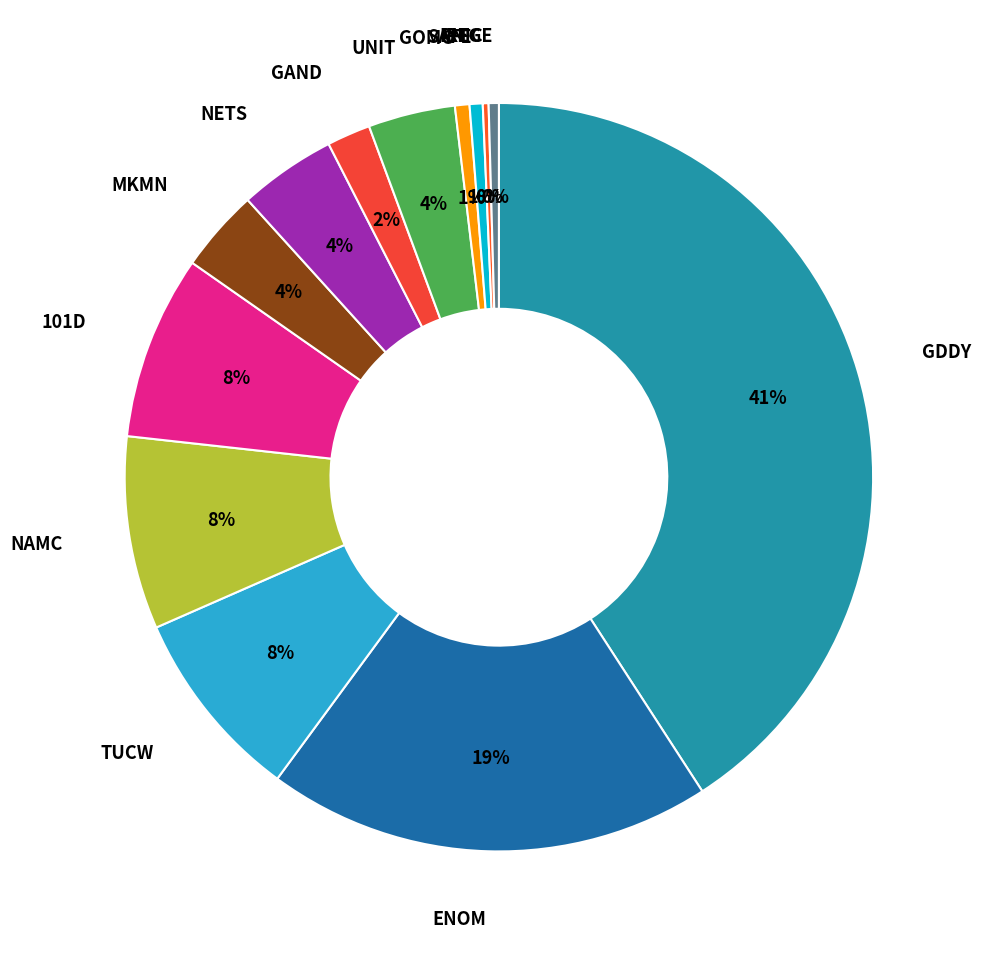

Is there a majority slice in this chart?

No